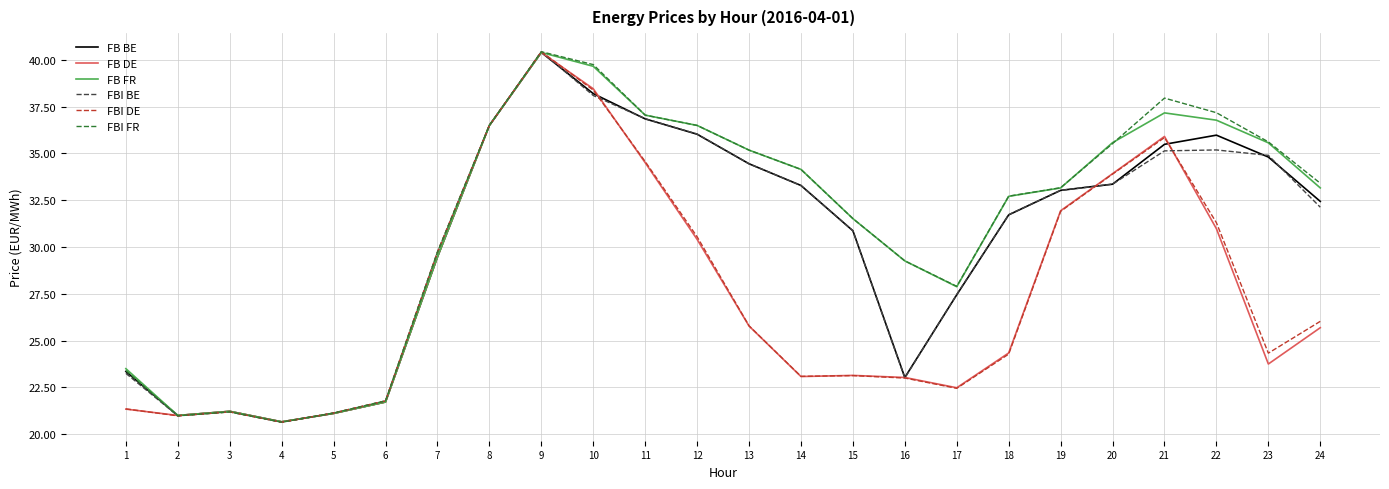

Which label corresponds to the largest value in the chart?

9